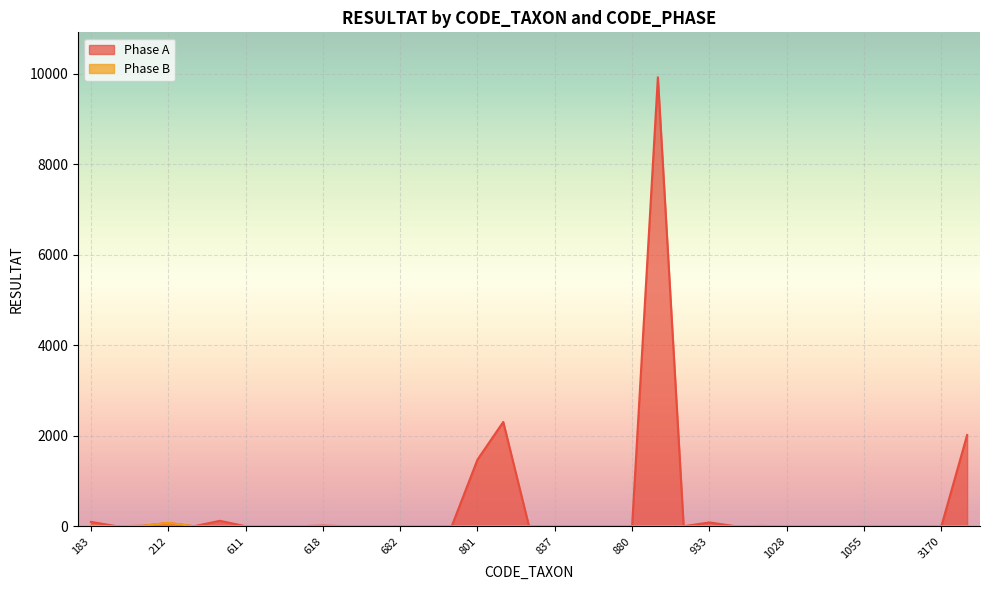

How many values in Phase A are above zero?

20